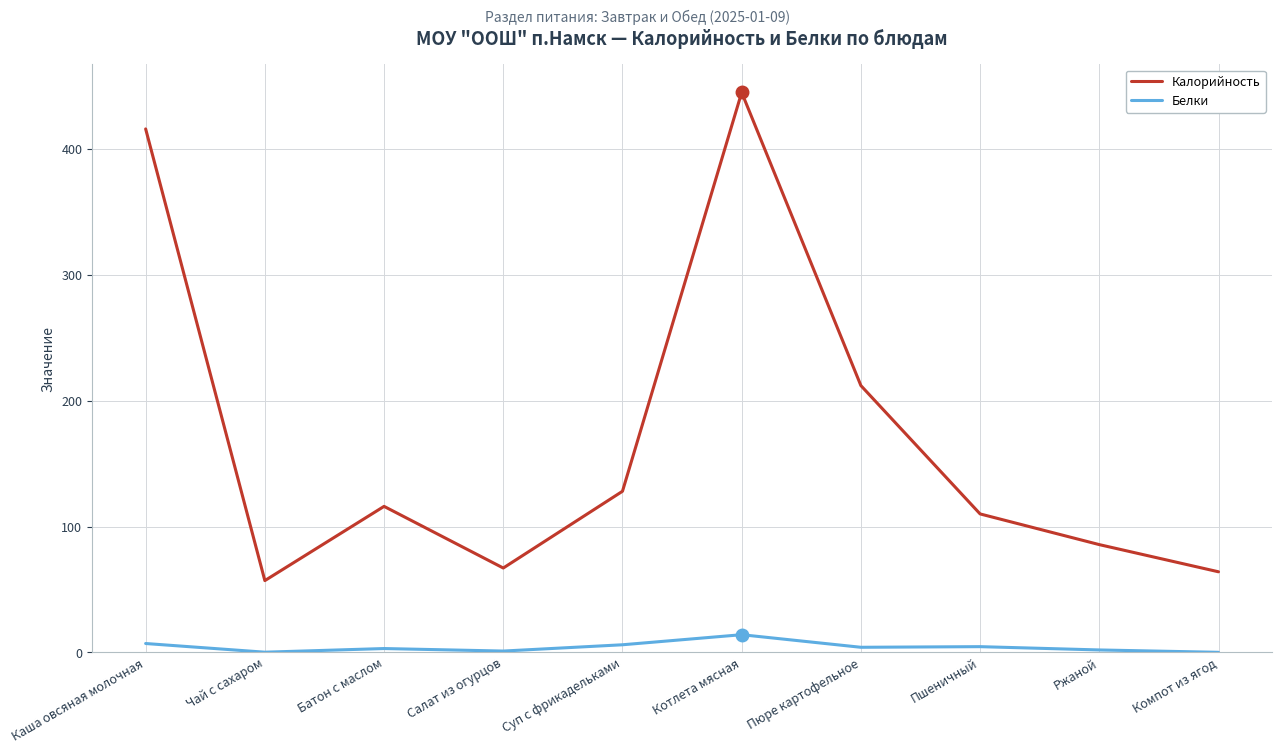

Rank the series at Ржаной from highest to lowest value.

Калорийность, Белки